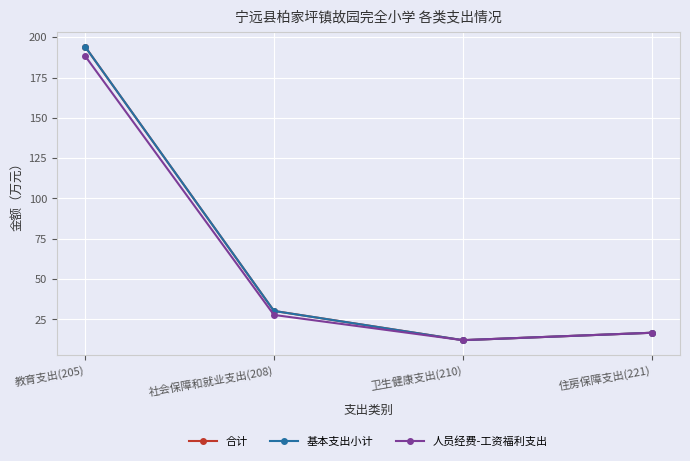

Read the 基本支出小计 value at 社会保障和就业支出(208).

30.2